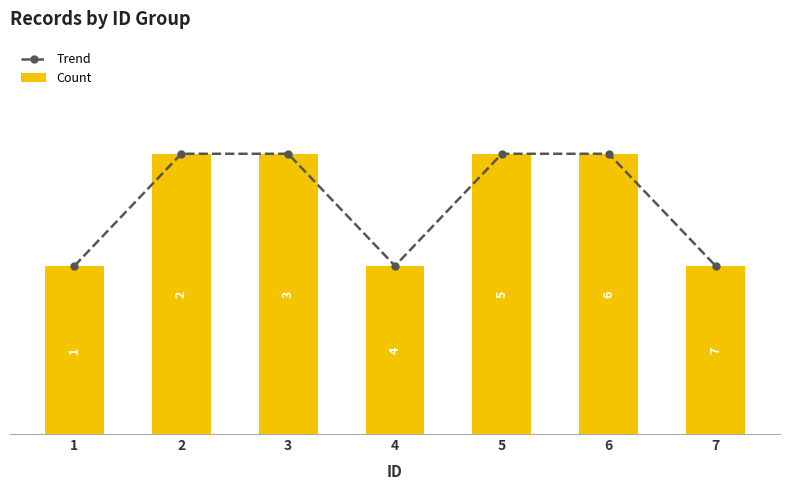

Rank the series by their maximum value, from lowest to highest.

Trend, Count